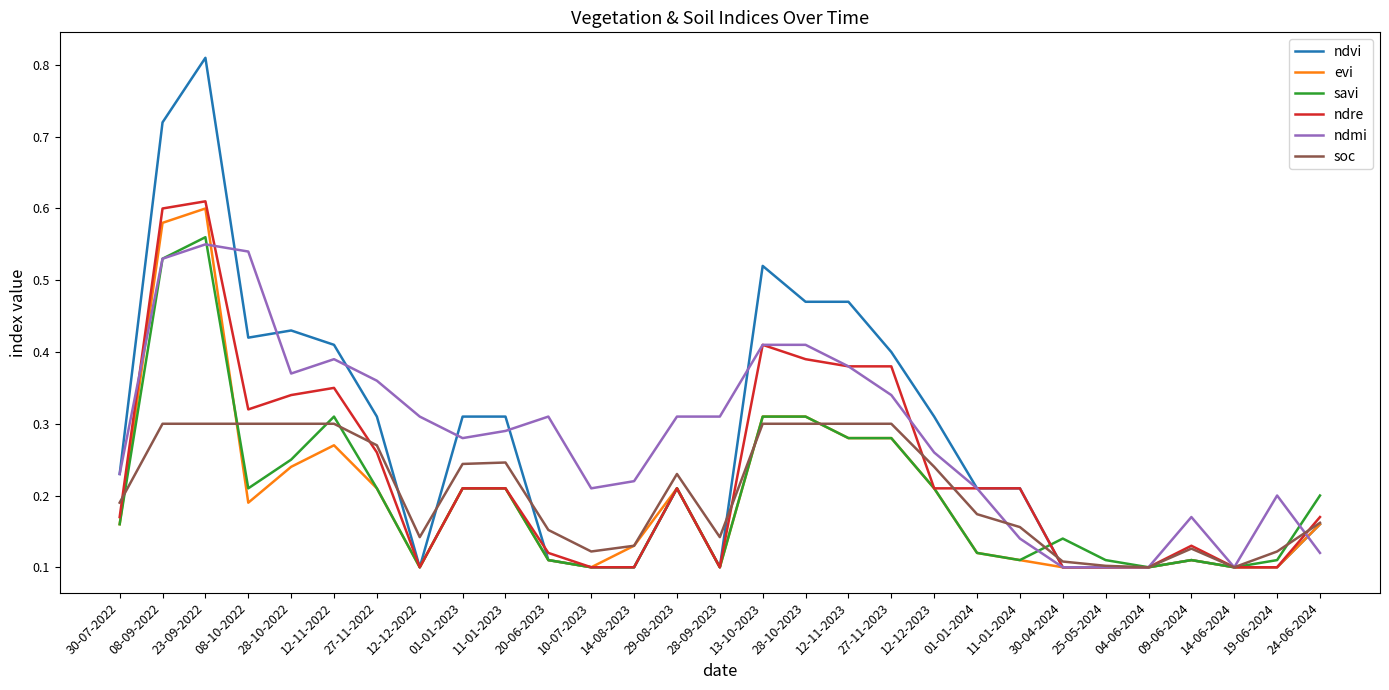

What position from the left is 01-01-2024?

21